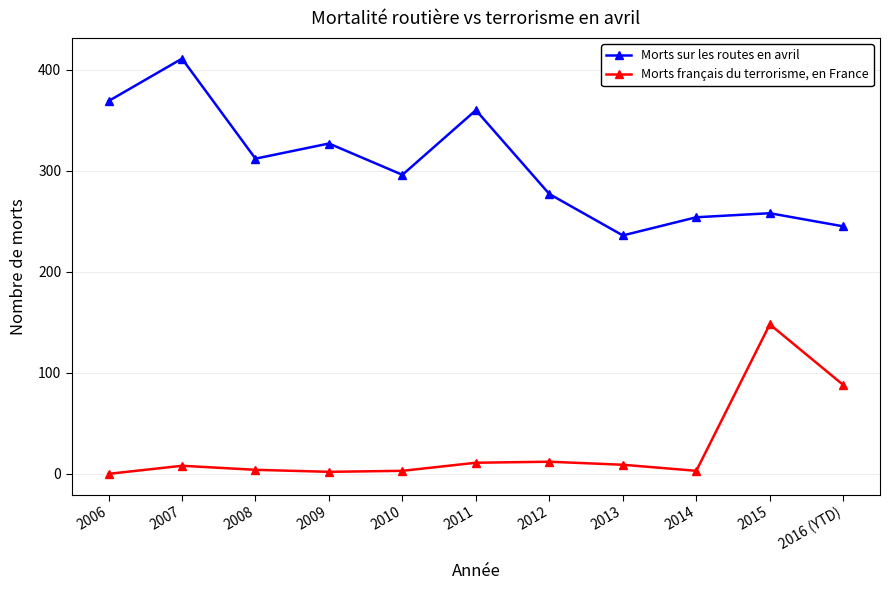

True or false: Morts sur les routes en avril has more than 1 points higher than both neighbors.

True